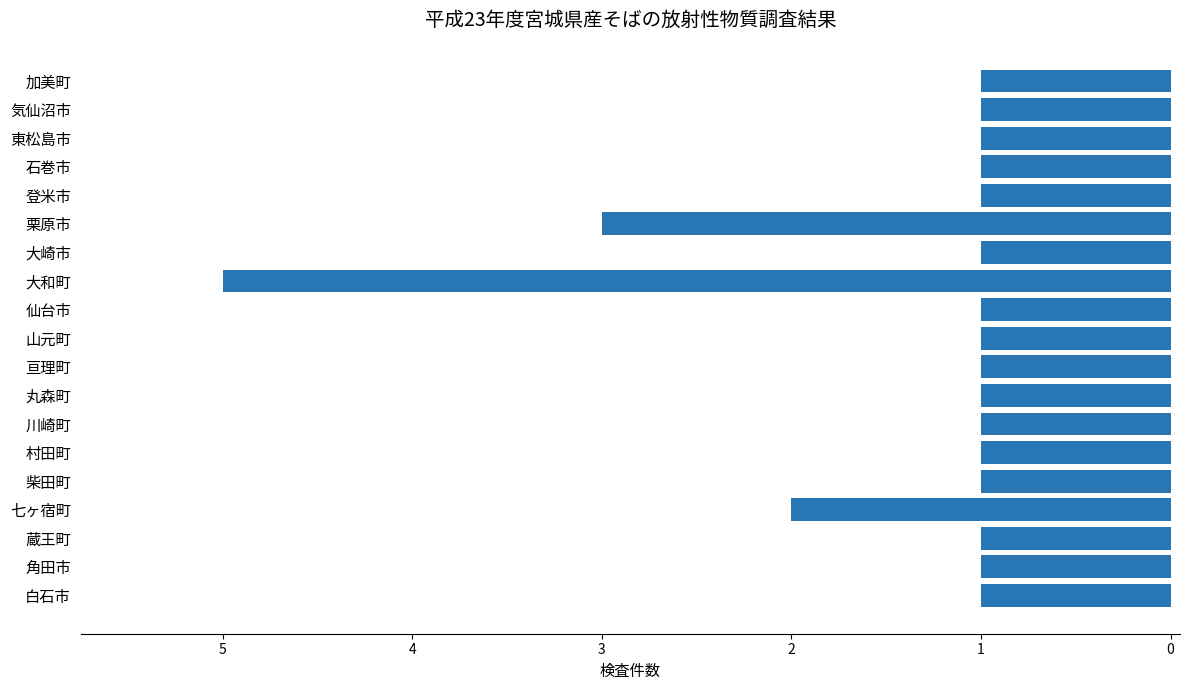

Does the chart contain any negative values?

Yes